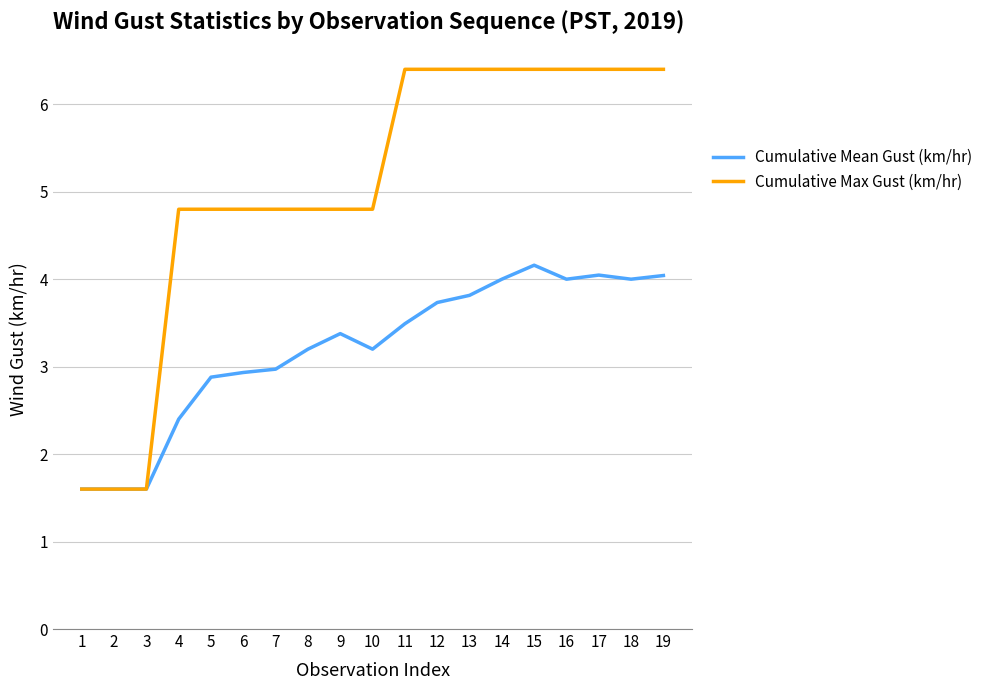

What is the difference between the maximum and minimum values in the Cumulative Mean Gust (km/hr) series?

2.6